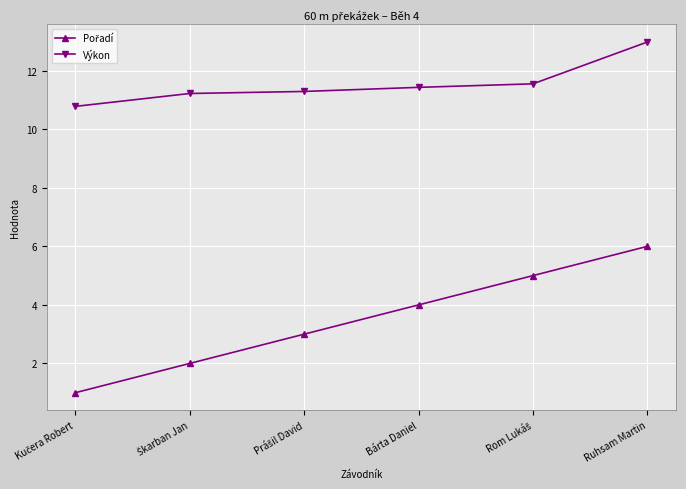

At how many categories does at least one series exceed 5?

6